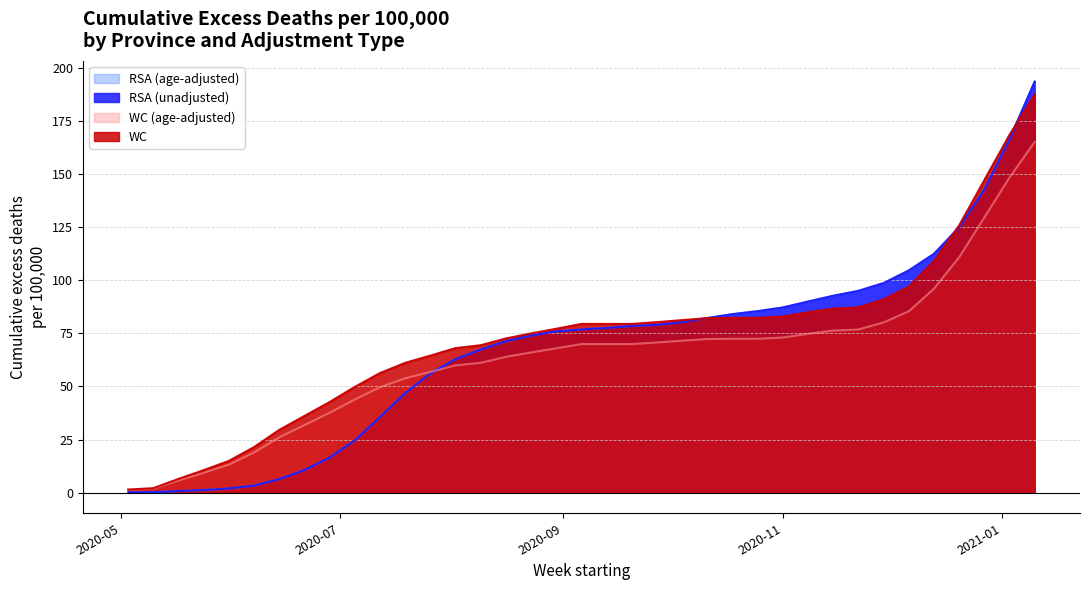

How many lines are shown in the chart?

4